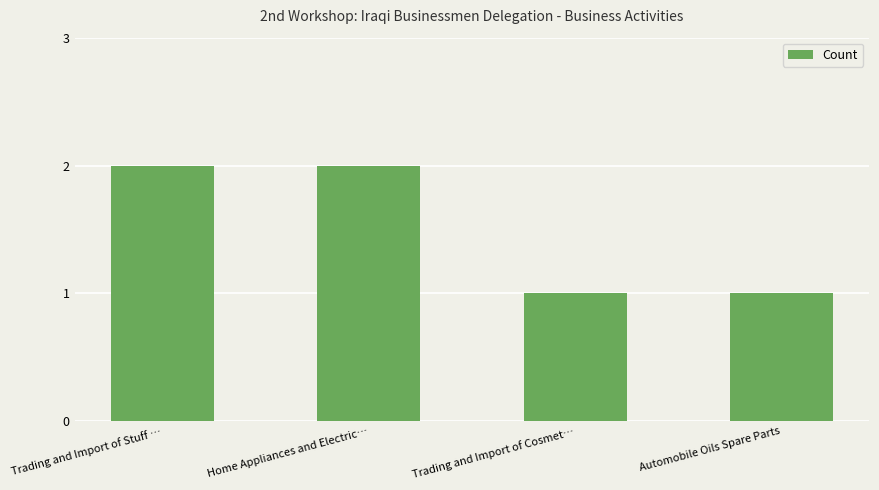

Is it true that the value at Home Appliances and Electric… is 3?

False